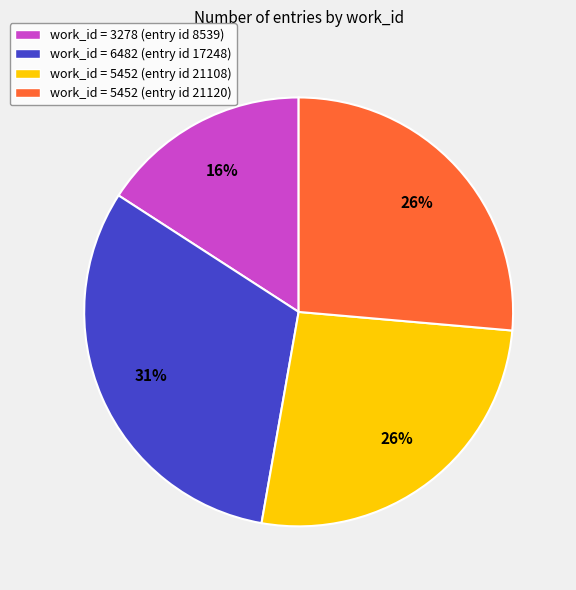

Do work_id = 5452 (entry id 21120) and work_id = 3278 (entry id 8539) together represent more than half of the pie?

No